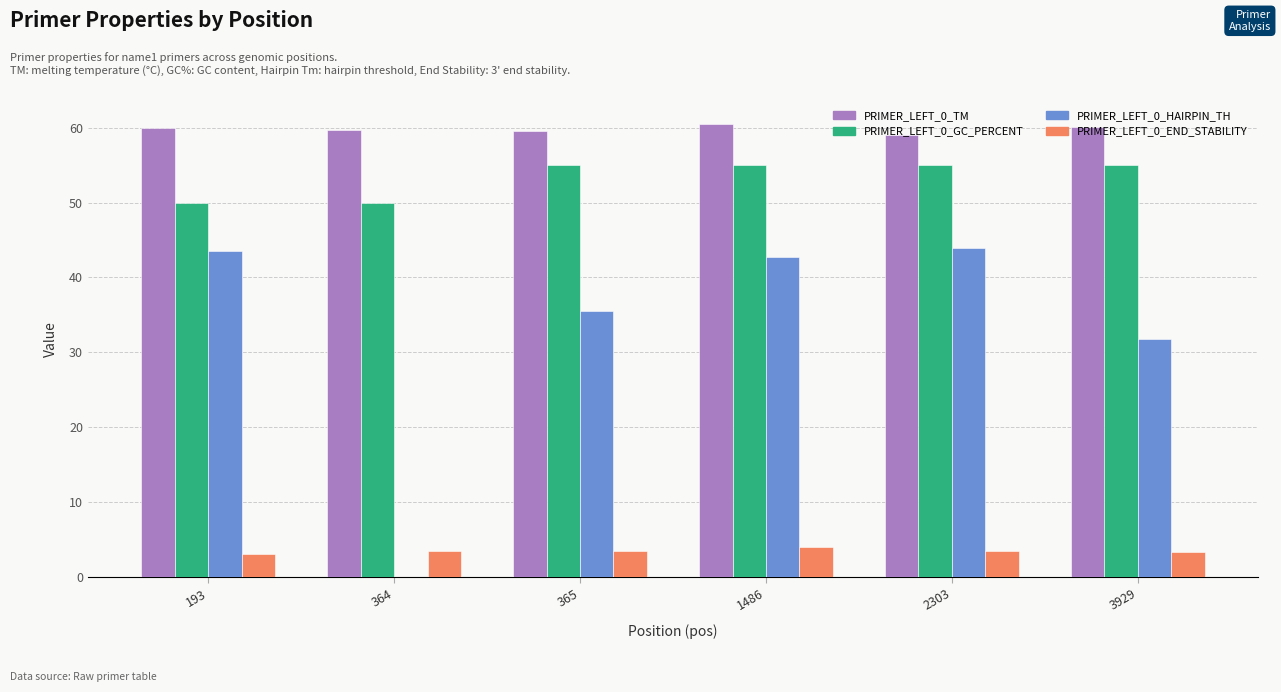

What is the total value across all series at 3929?

150.1